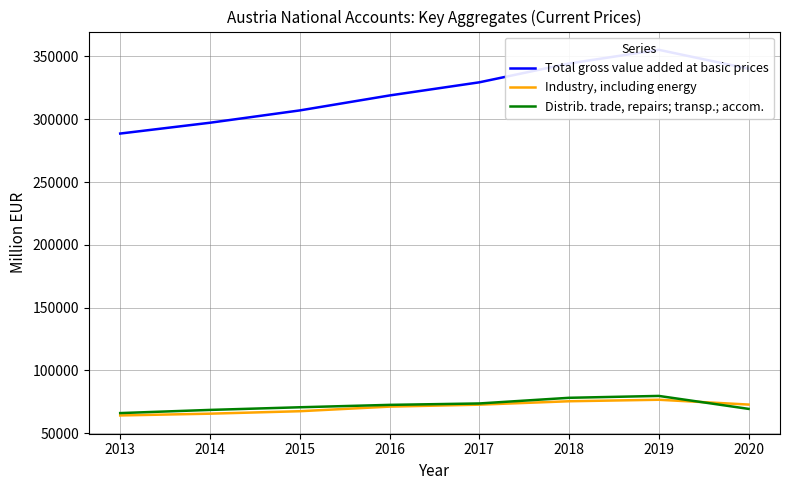

True or false: Total gross value added at basic prices and Industry, including energy intersect in this chart.

False